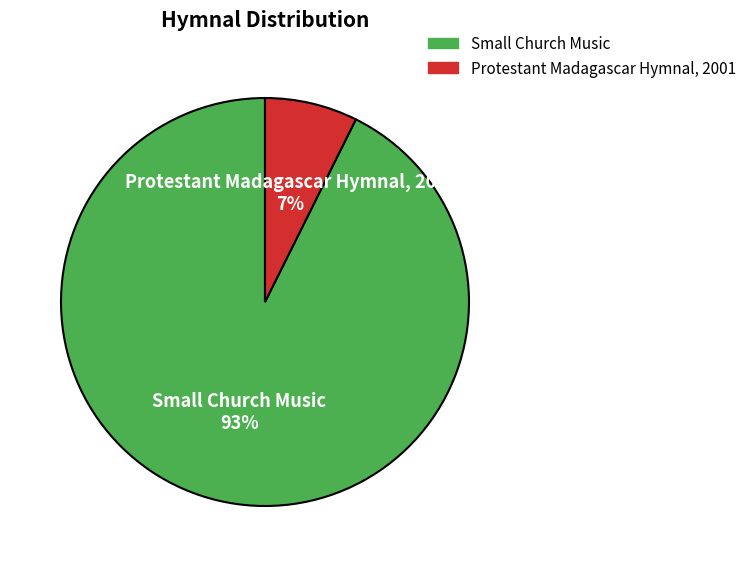

Is Small Church Music the majority of the pie?

Yes